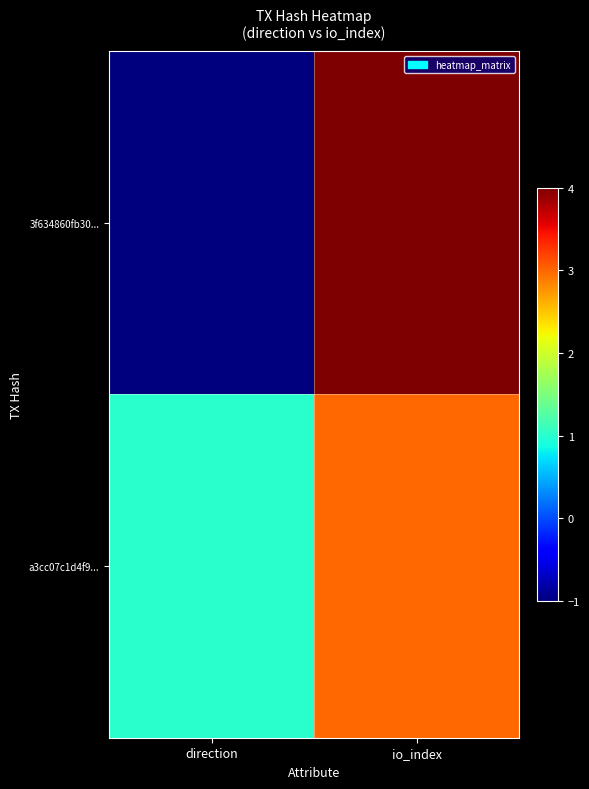

Which category has the lowest value across all series?

direction